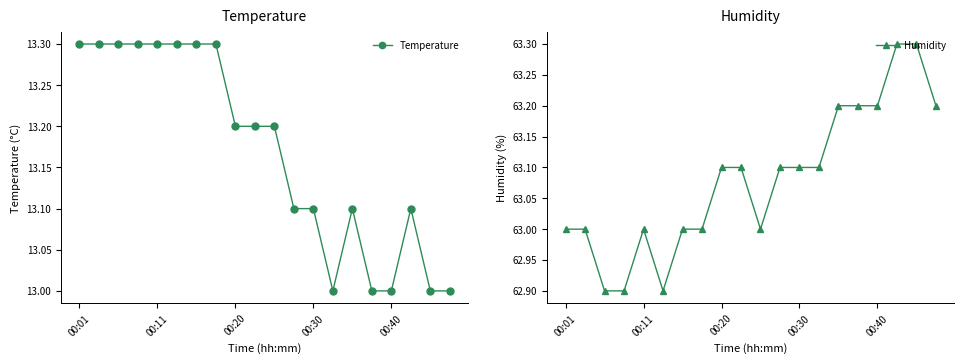

True or false: Humidity and Temperature intersect in this chart.

False